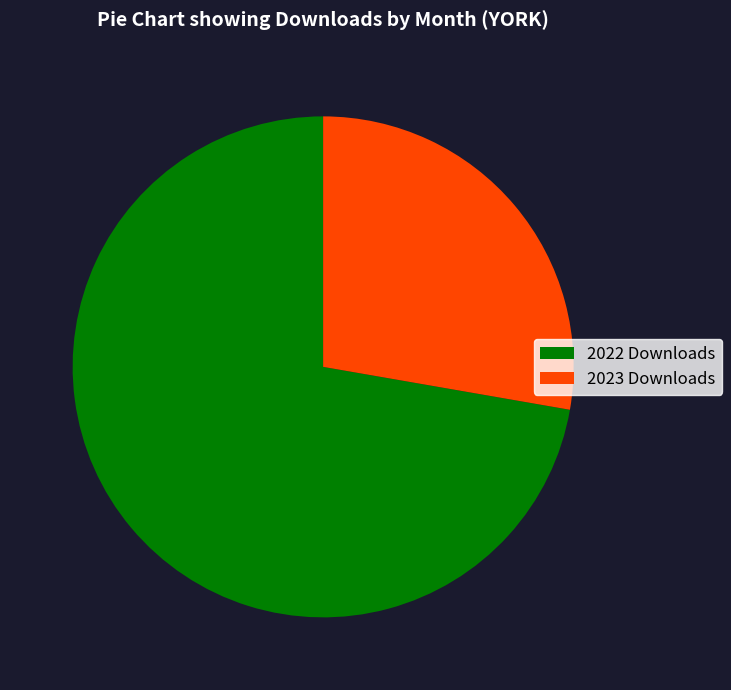

Which slice is the largest?

2022 Downloads